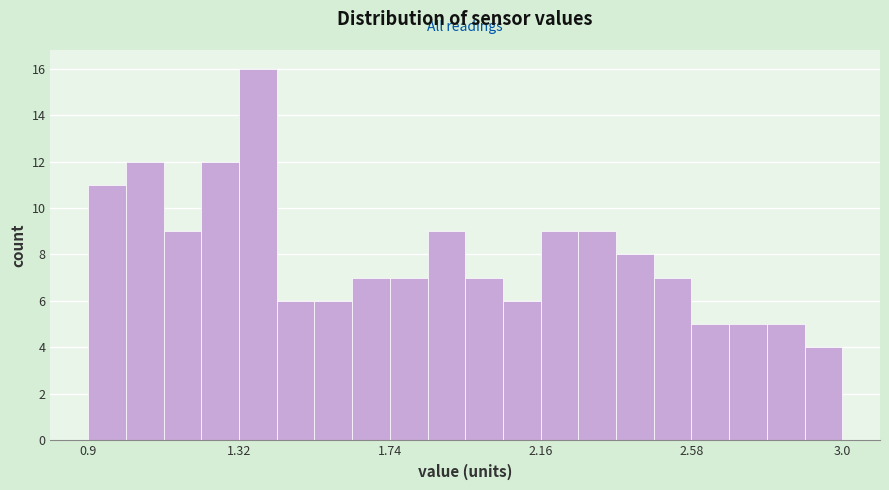

Around what value on the x-axis is the tallest bar? Give the approximate position of its centre, as read against the axis.

1.35